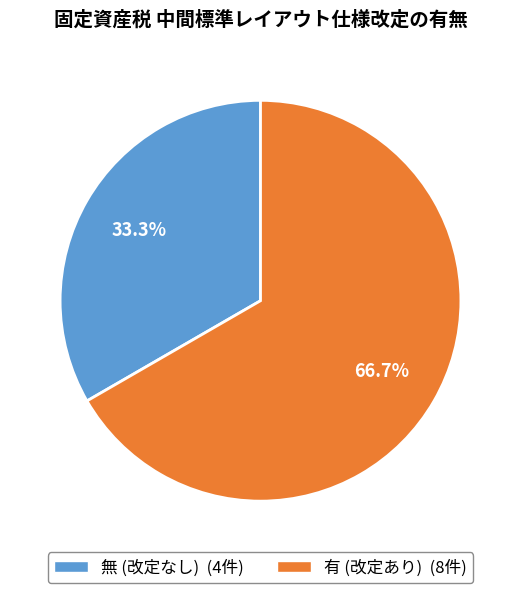

Between 無 and 有, which is larger?

有